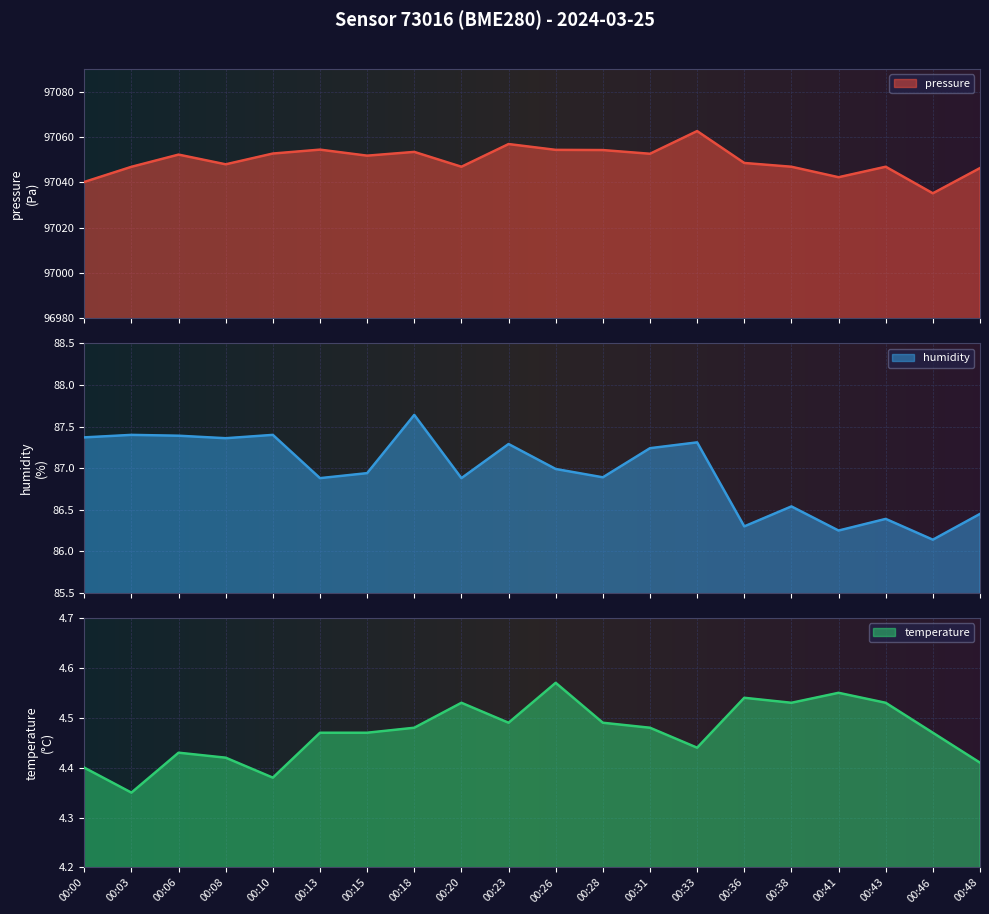

True or false: temperature has a value of 7.5 at 00:36.

False